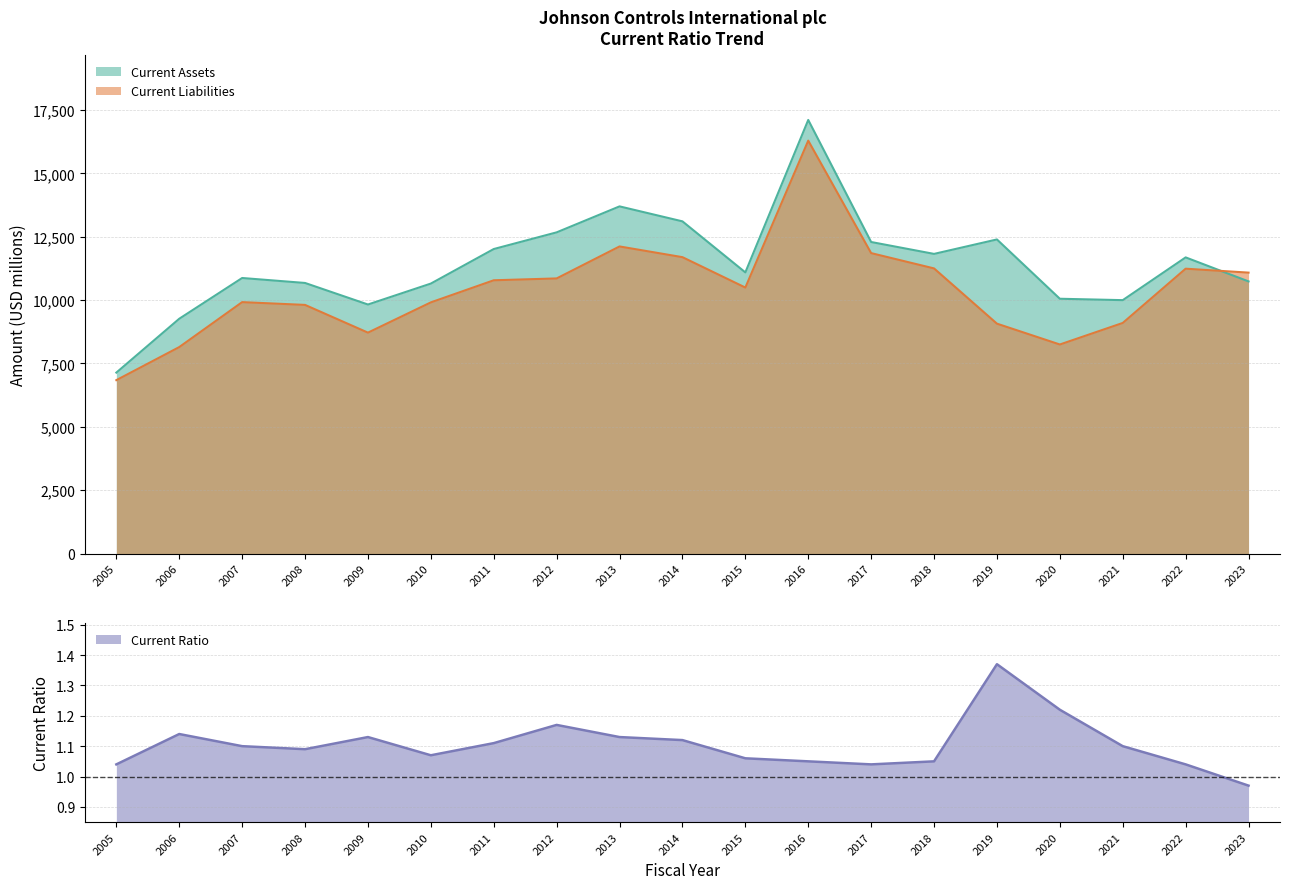

Which series has the largest total across all categories?

Current Assets